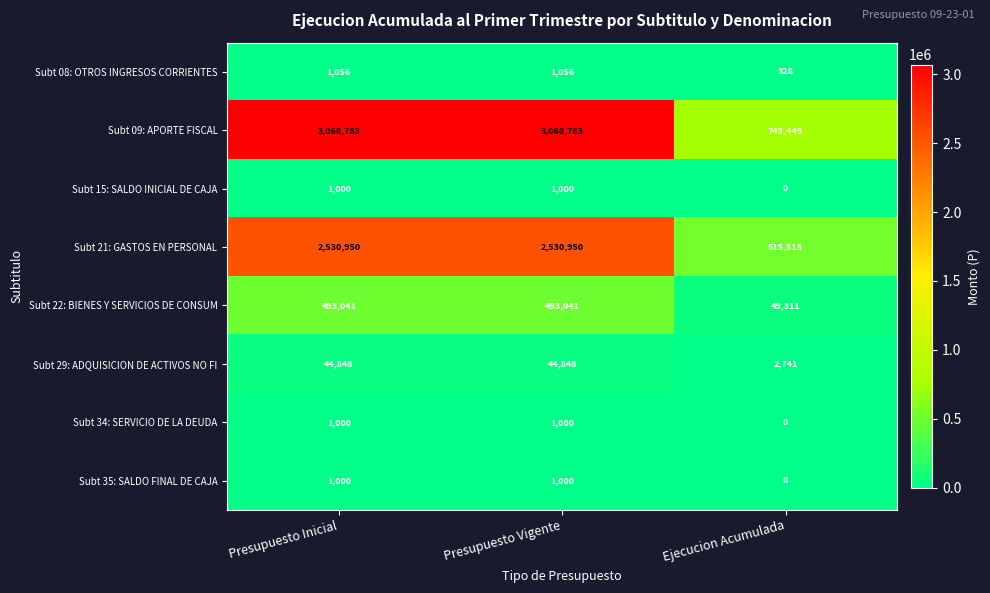

How many Subt 09: APORTE FISCAL values are between 743449 and 3068783?

3